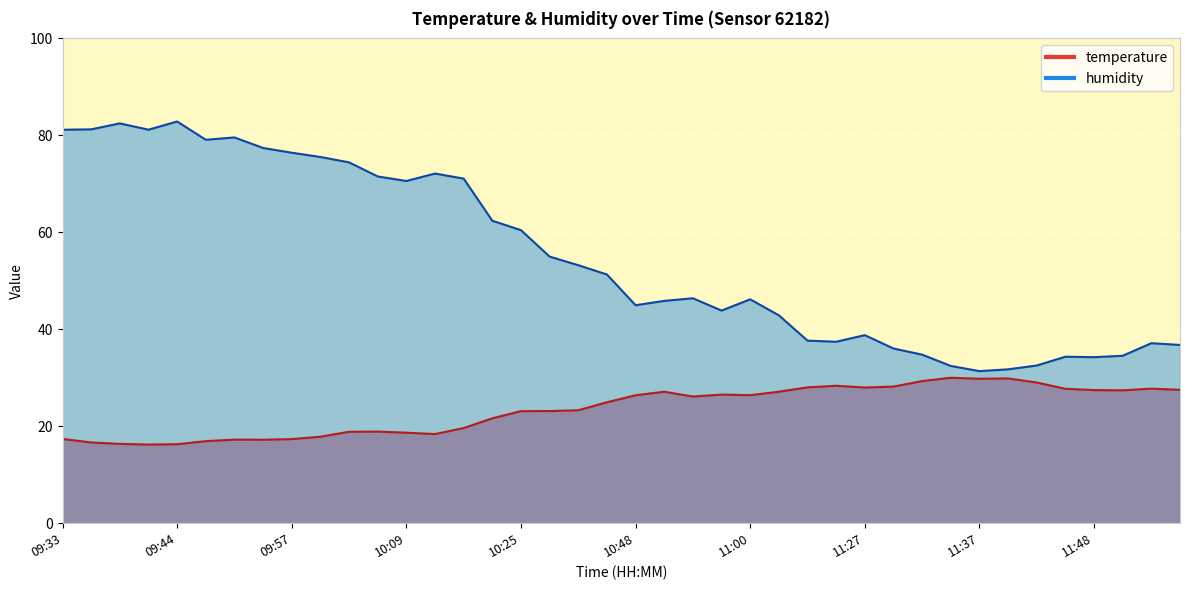

True or false: humidity has a value of 26.2 at 10:57.

False